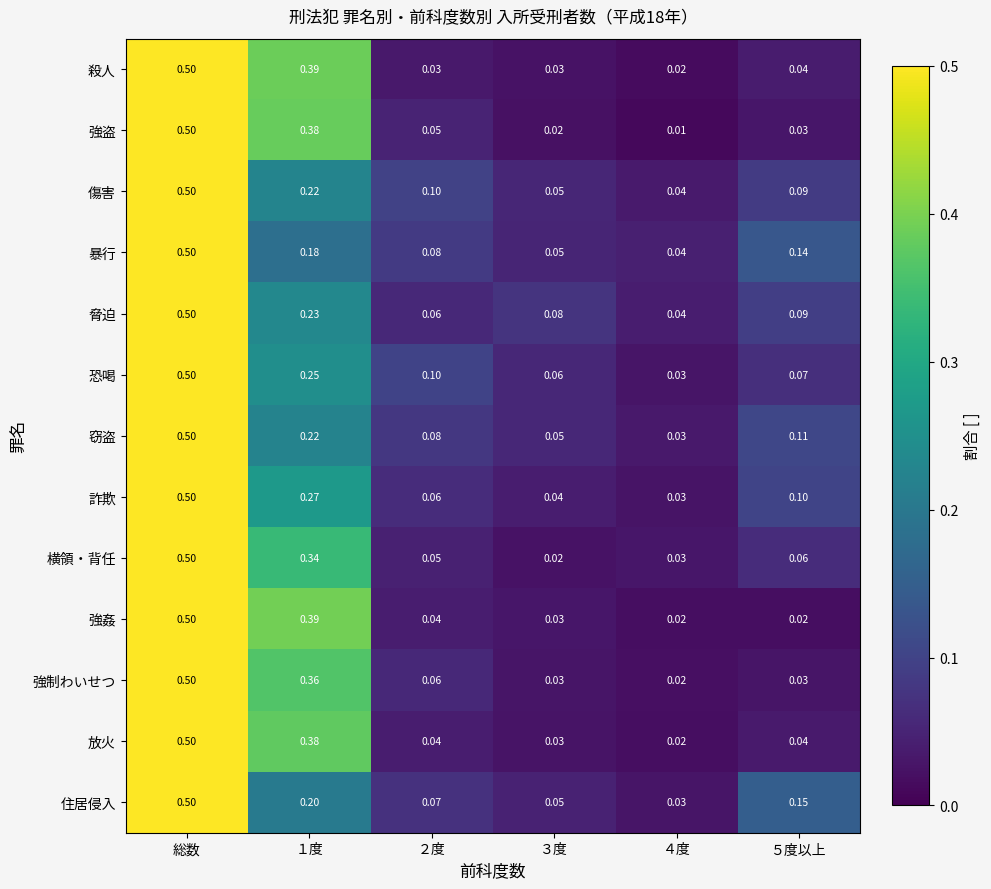

At how many categories does at least one series exceed 0?

6